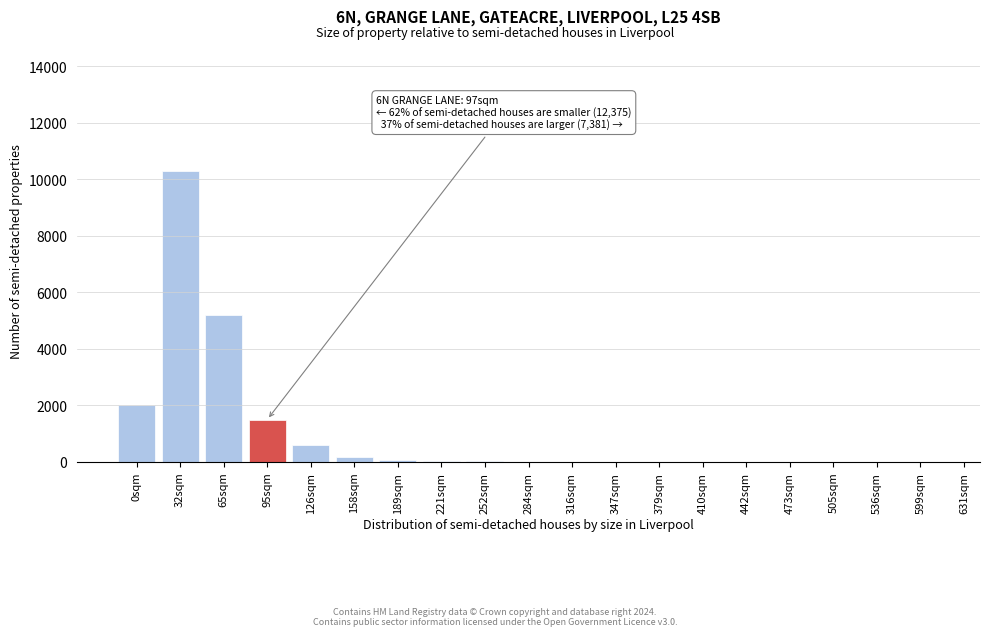

At which category does the chart reach its peak across all series?

32sqm